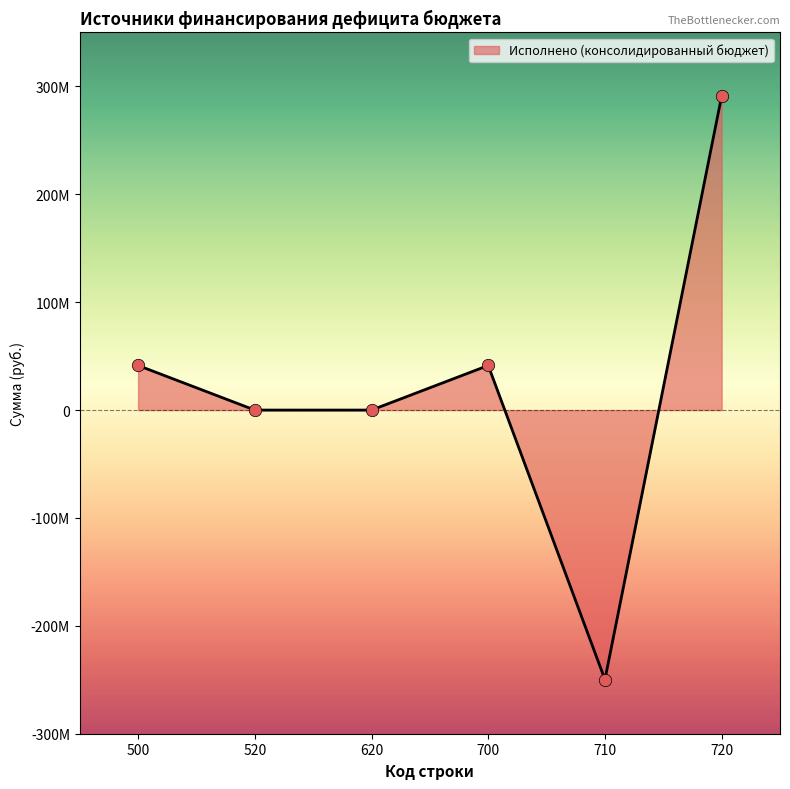

What is the change in value from 620 to 700?

+41339055.0